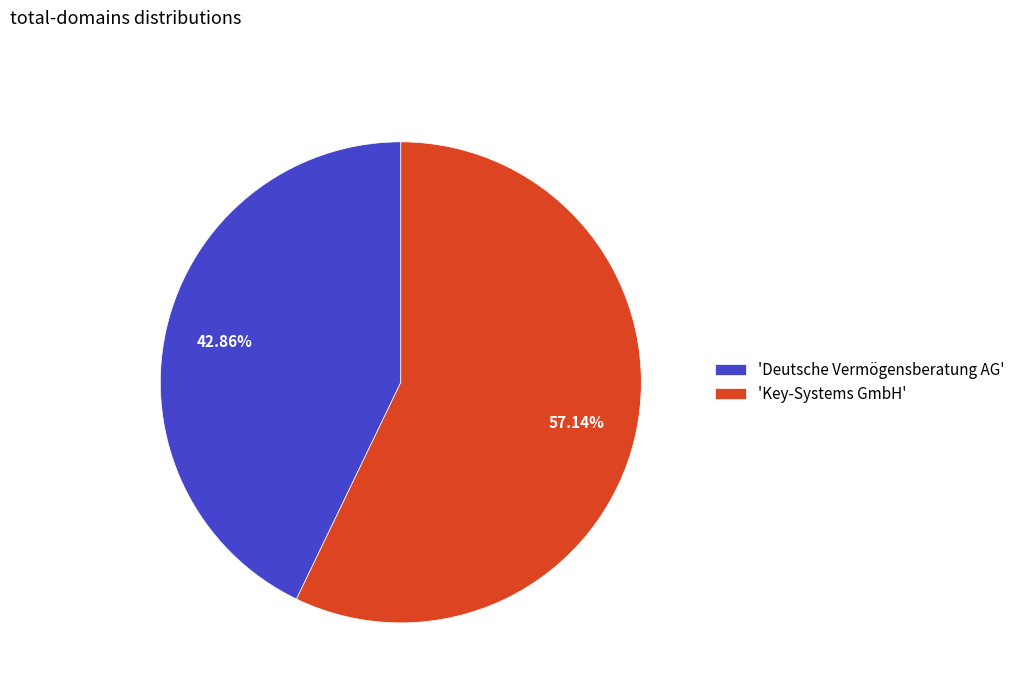

What is the largest slice in the pie chart?

'Key-Systems GmbH'